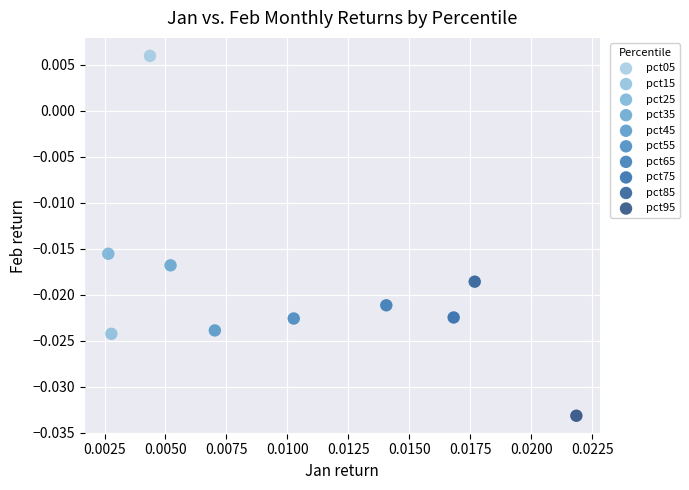

What are all the series names shown in the legend?

pct05, pct15, pct25, pct35, pct45, pct55, pct65, pct75, pct85, pct95